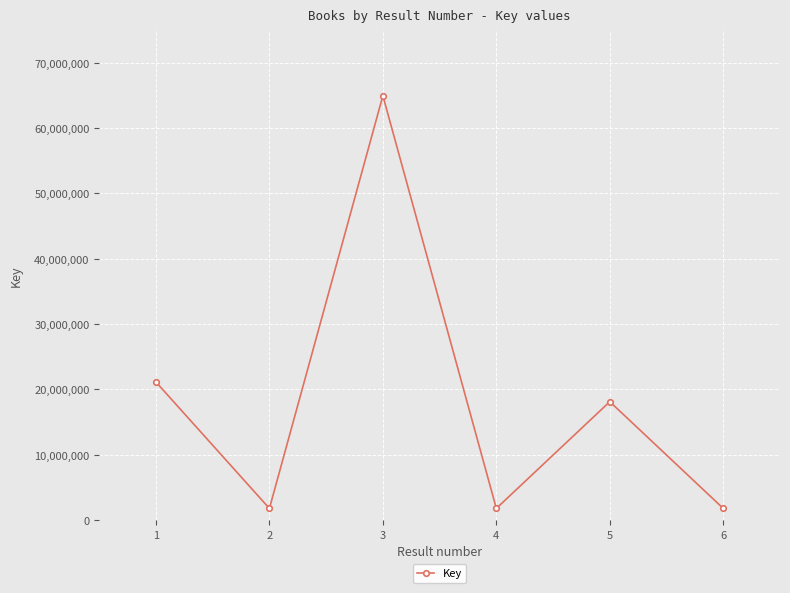

What is the maximum value shown in the chart?

64966969